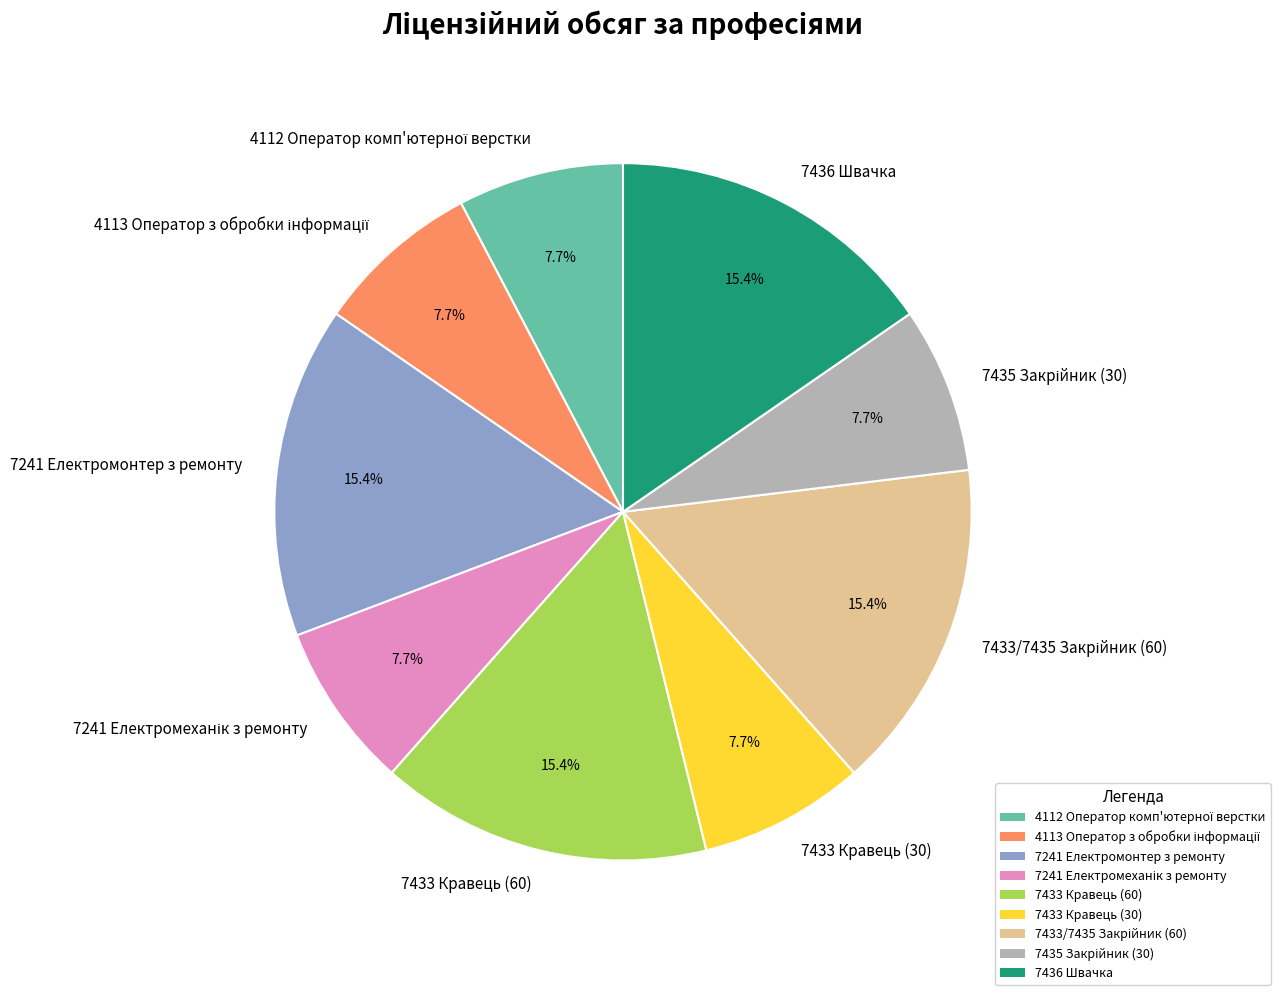

Does any single category account for the majority?

No